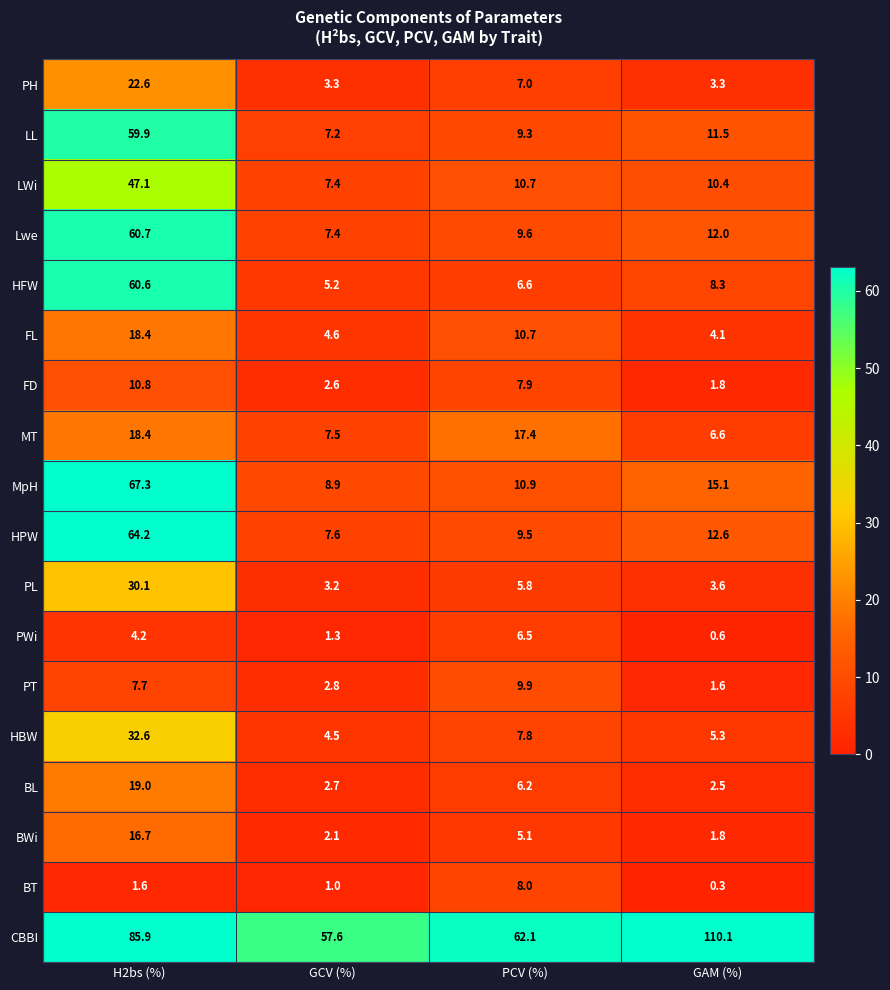

Which category has the lowest value across all series?

GAM (%)